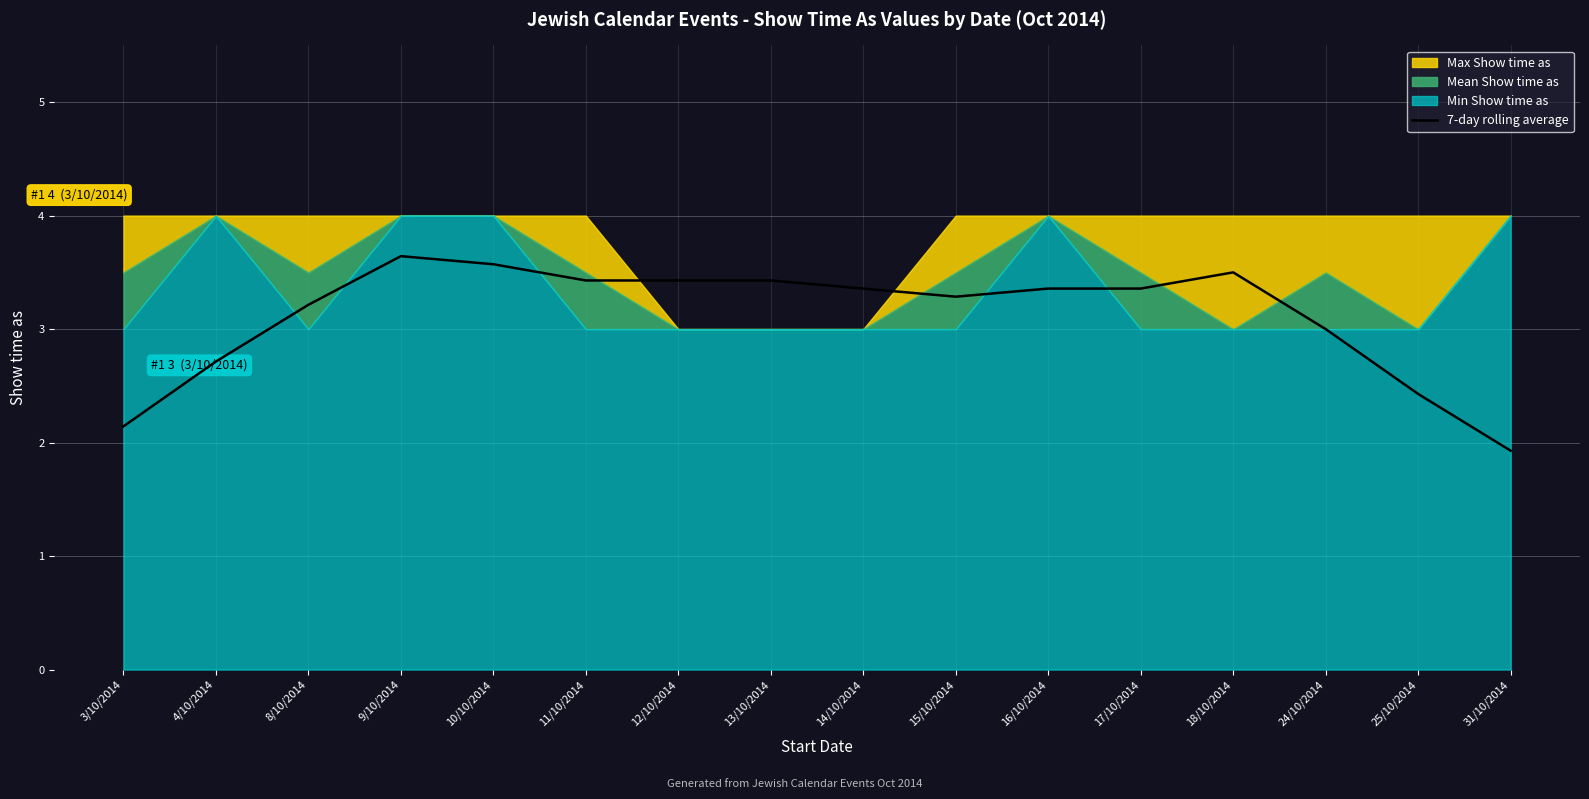

True or false: the data shows 2.1 at 3/10/2014.

True